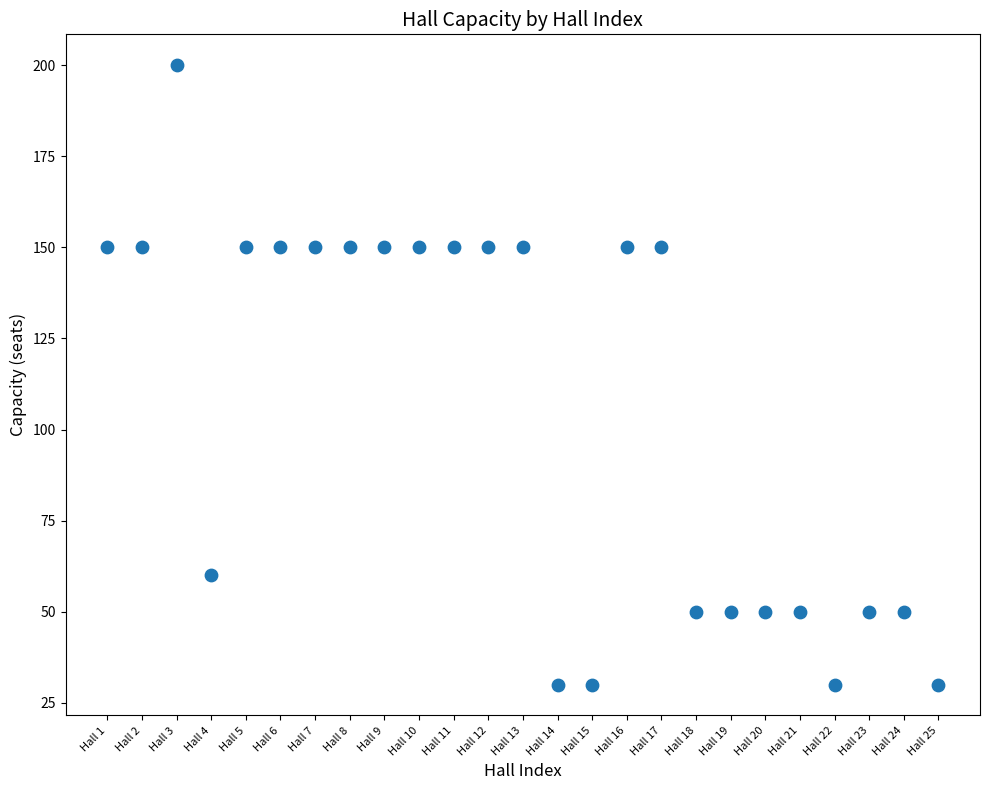

What is the range of X values (max minus min)?

24